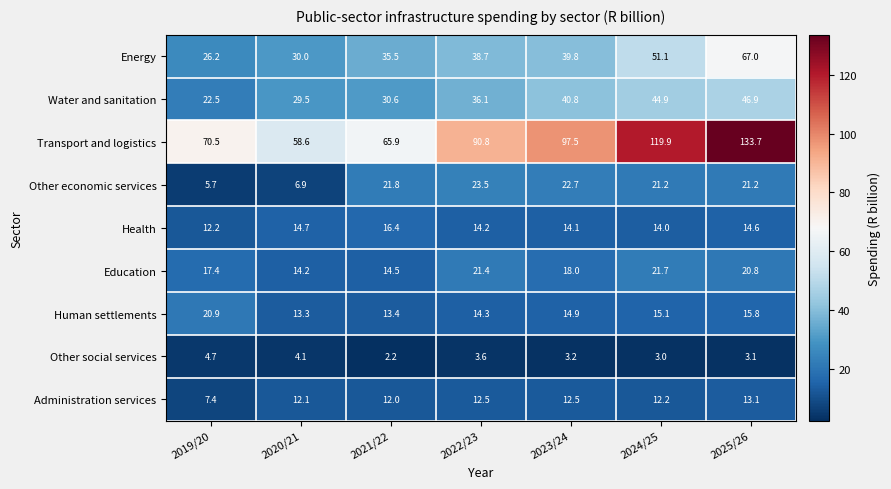

Where is Health nearest to the value 14?

2024/25